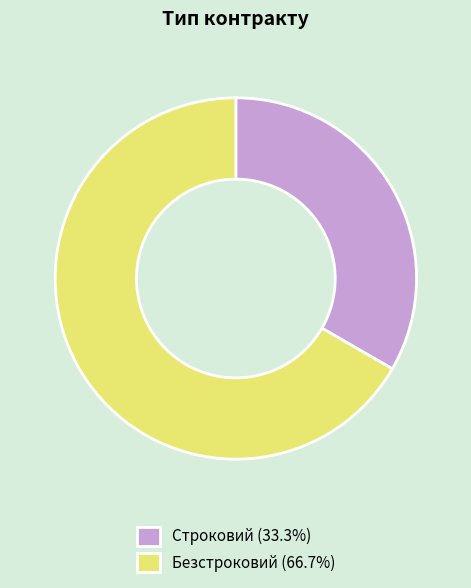

Combined, do Строковий (33.3%) and Безстроковий (66.7%) account for over 50%?

Yes